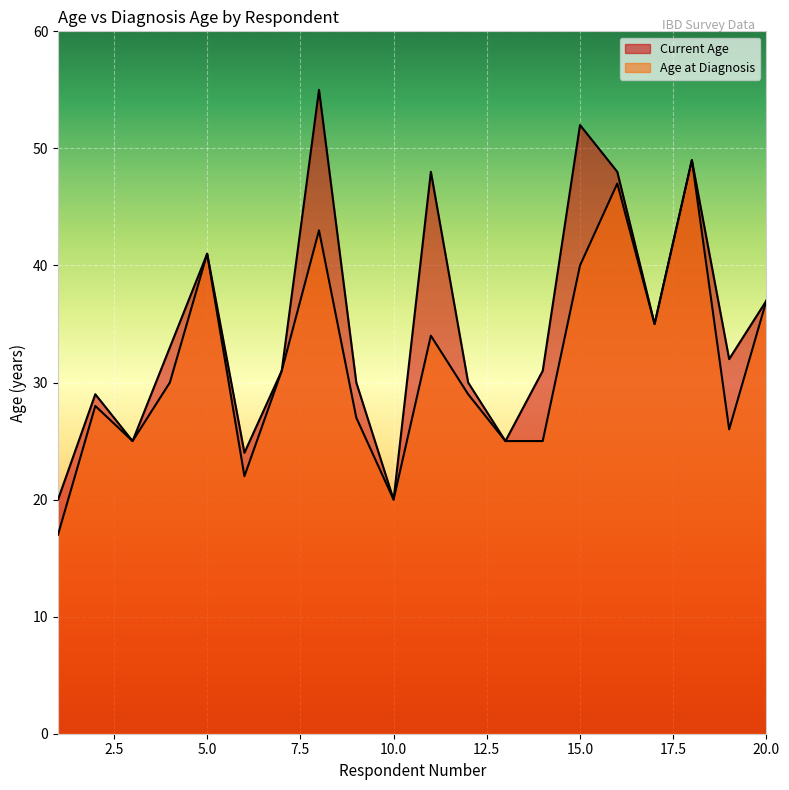

True or false: Age at Diagnosis and Current Age cross at least once.

False